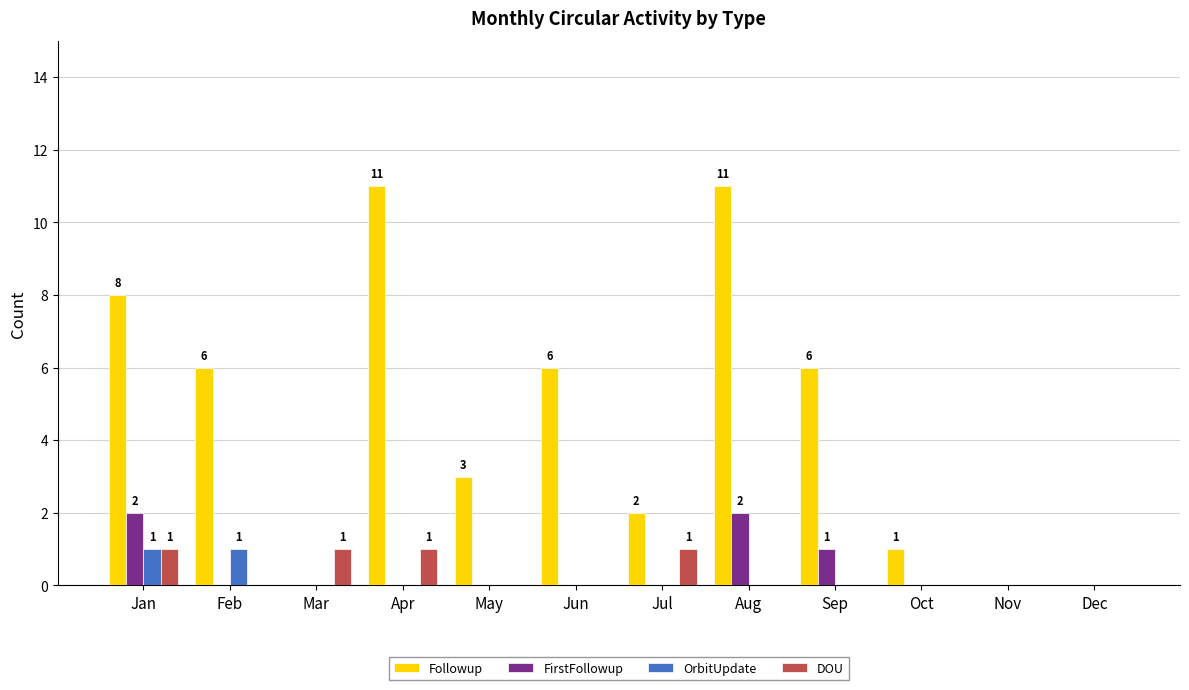

What is the sum of all Followup values?

54